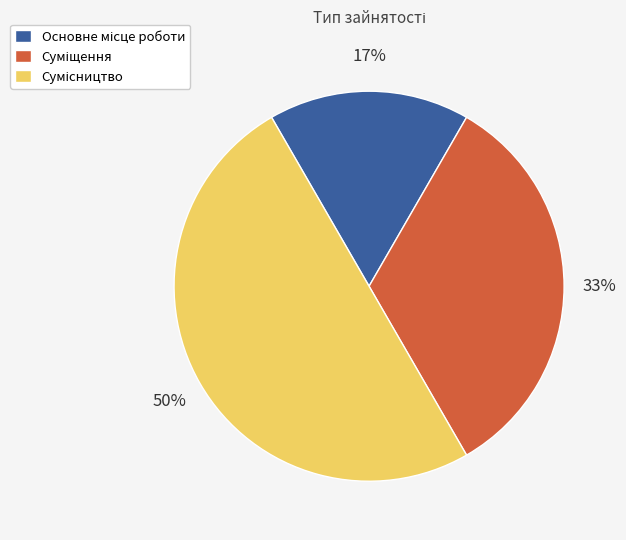

To the nearest percent, what is the difference between the largest and smallest slice percentages?

33%